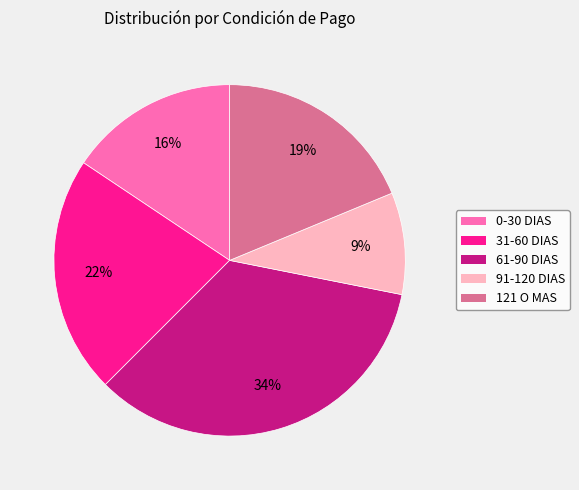

To the nearest percent, what percentage of the pie is 31-60 DIAS?

22%